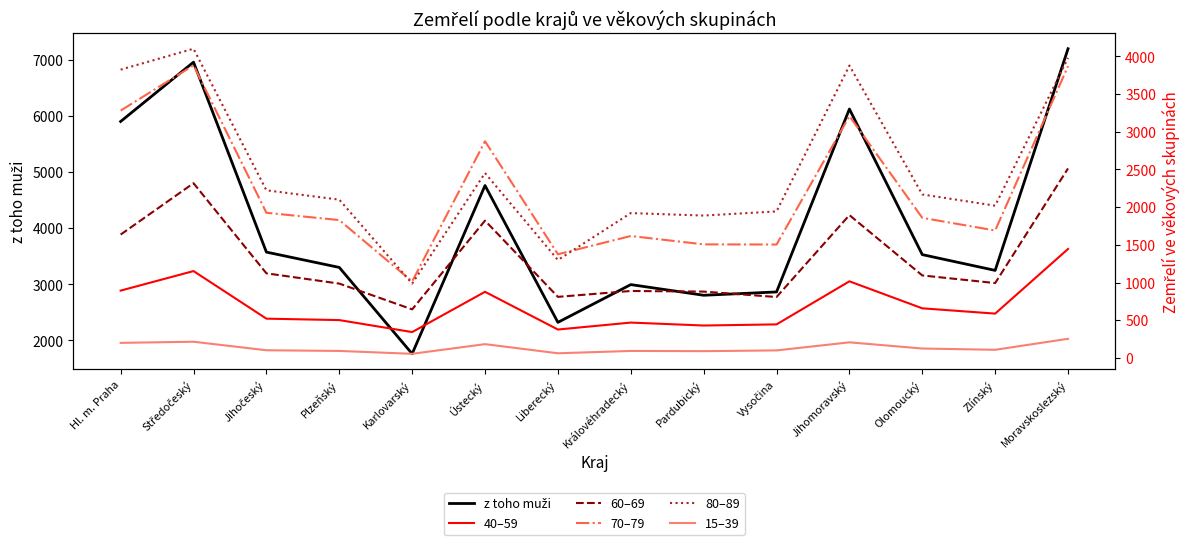

At which label does 60–69 reach its minimum?

Karlovarský